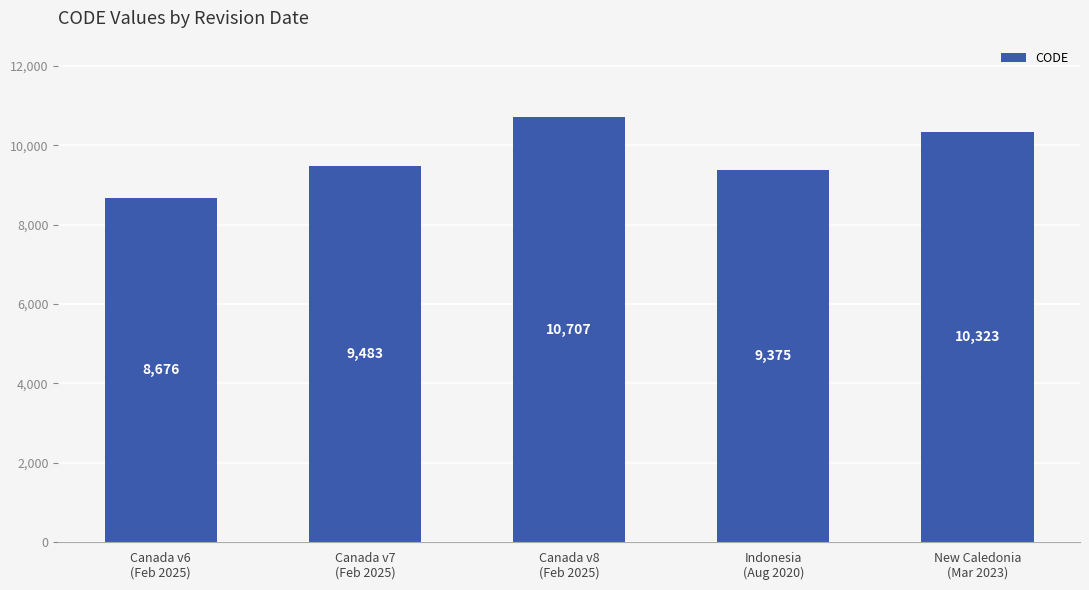

What is the value of the 3rd bar from the left?

10707